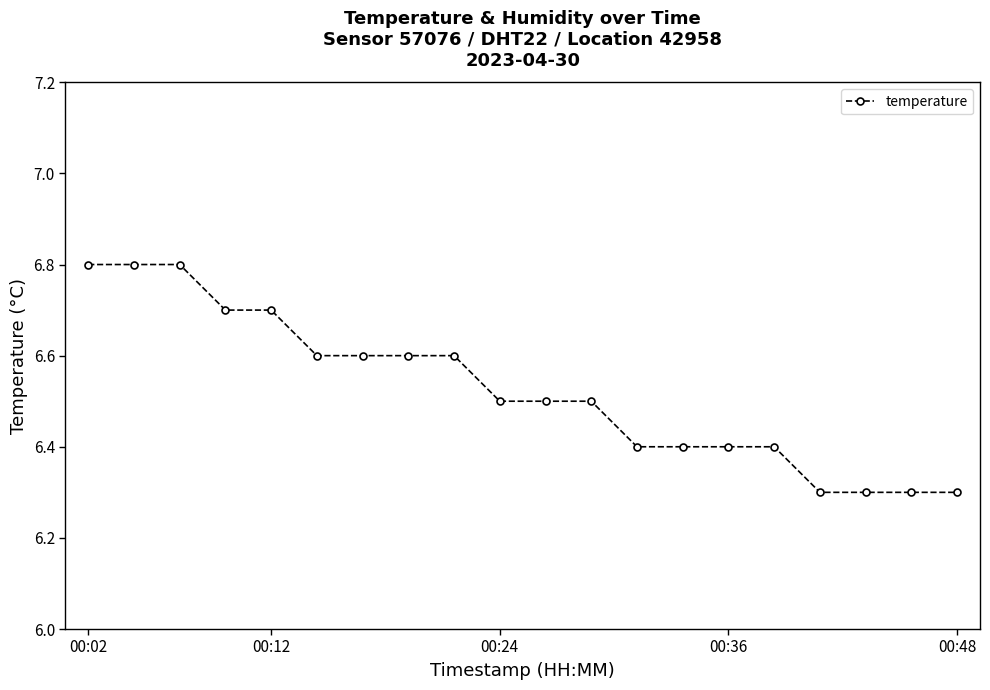

What is the value of the 15th point from the left?

6.4